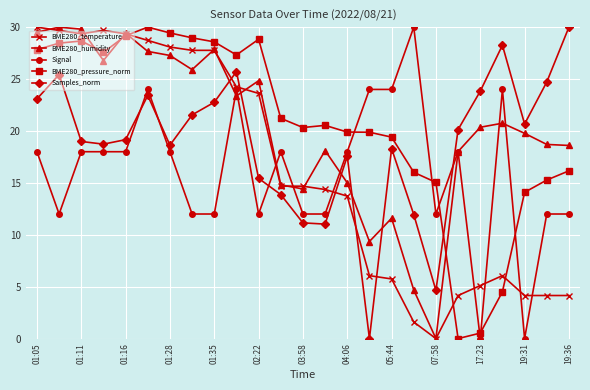

What are all the series names shown in the legend?

BME280_temperature, BME280_humidity, Signal, BME280_pressure_norm, Samples_norm